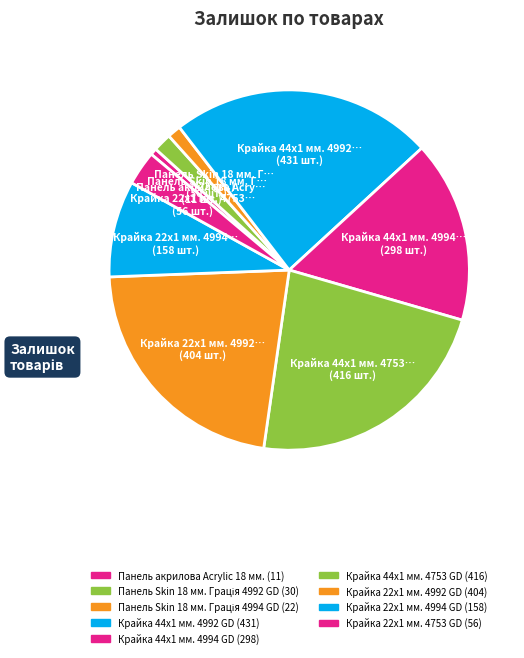

To the nearest percent, what percentage of the pie is Крайка 22x1 мм. 4753 GD?

3%